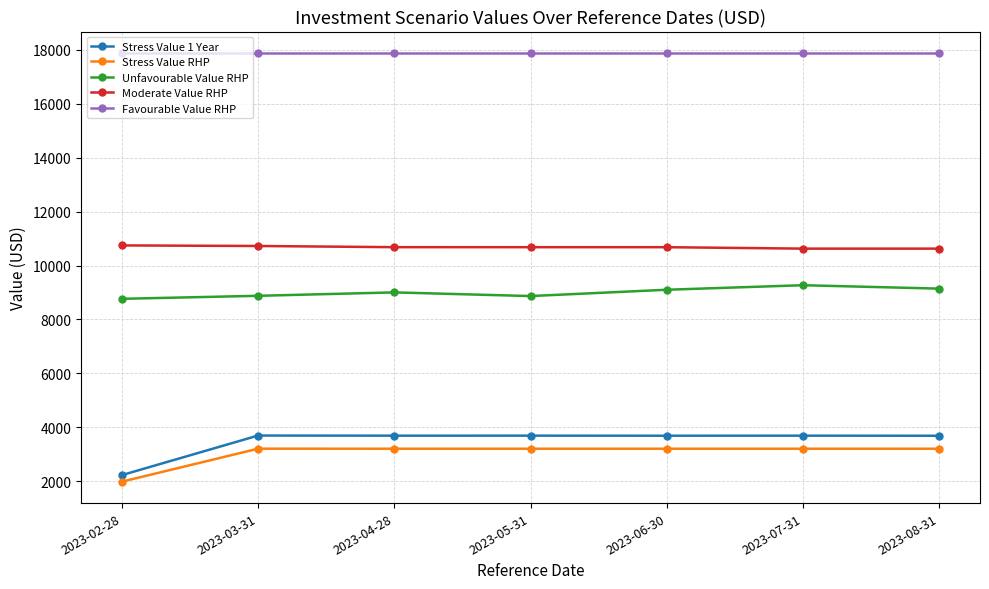

What position from the left is 2023-06-30?

5